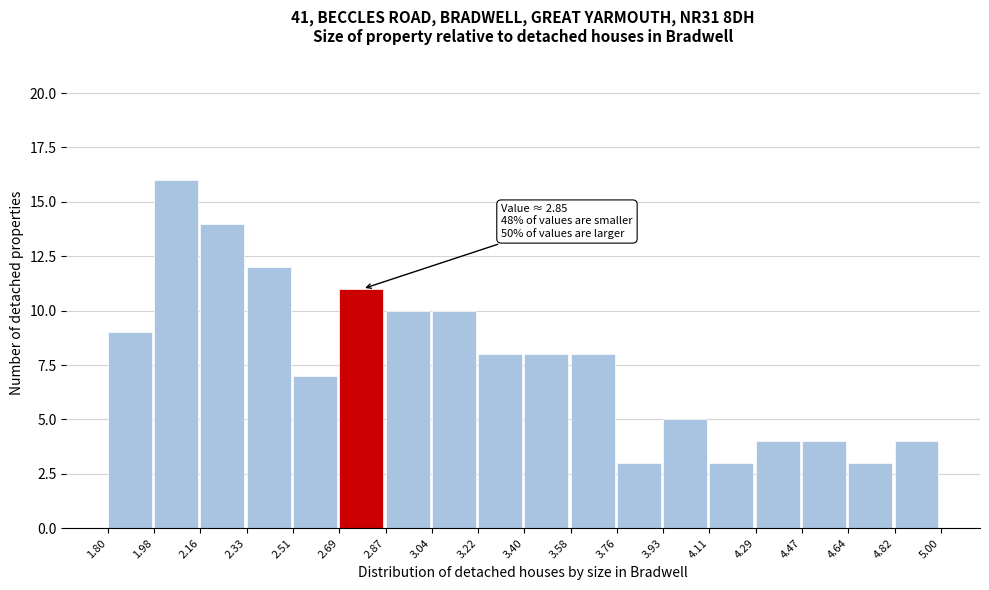

Over which range of the x-axis is the bar tallest?

1.98 to 2.16